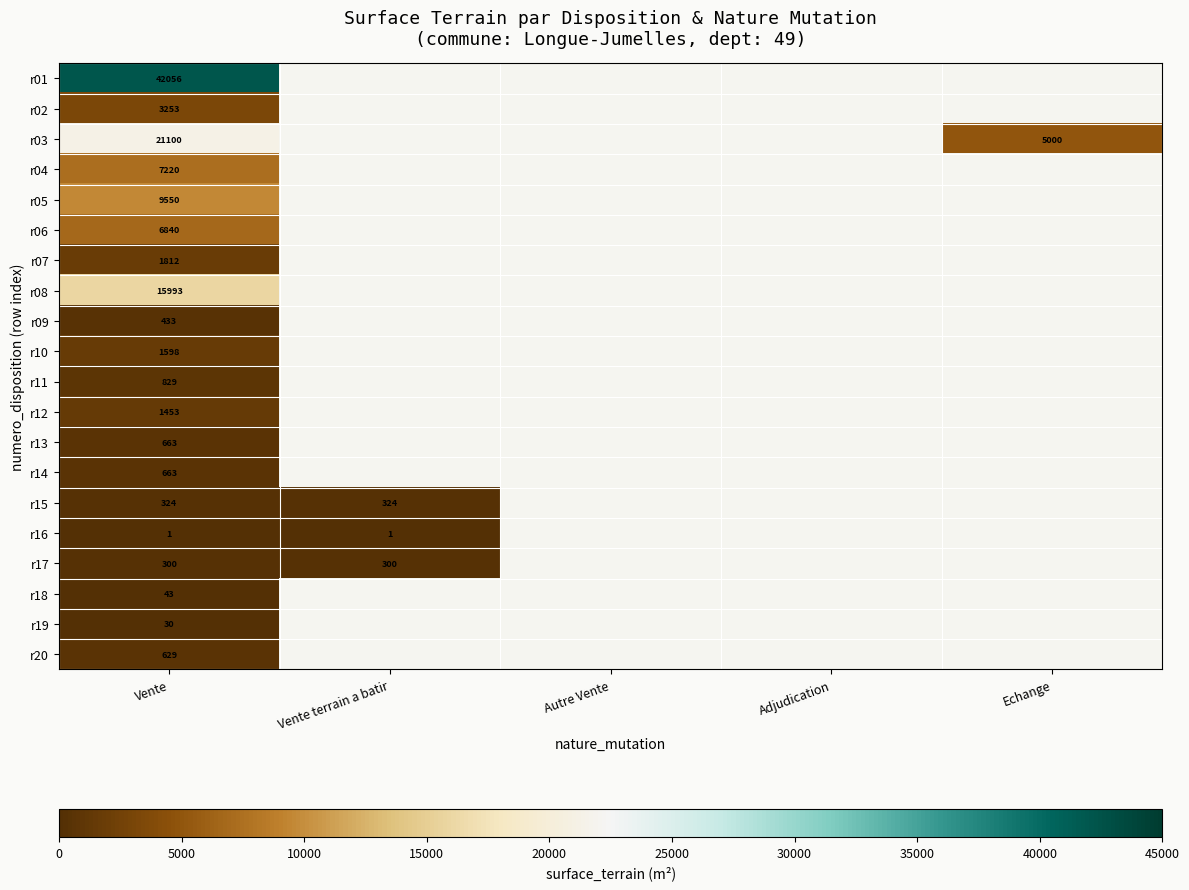

True or false: r03 has a value of 21100 at Vente.

True